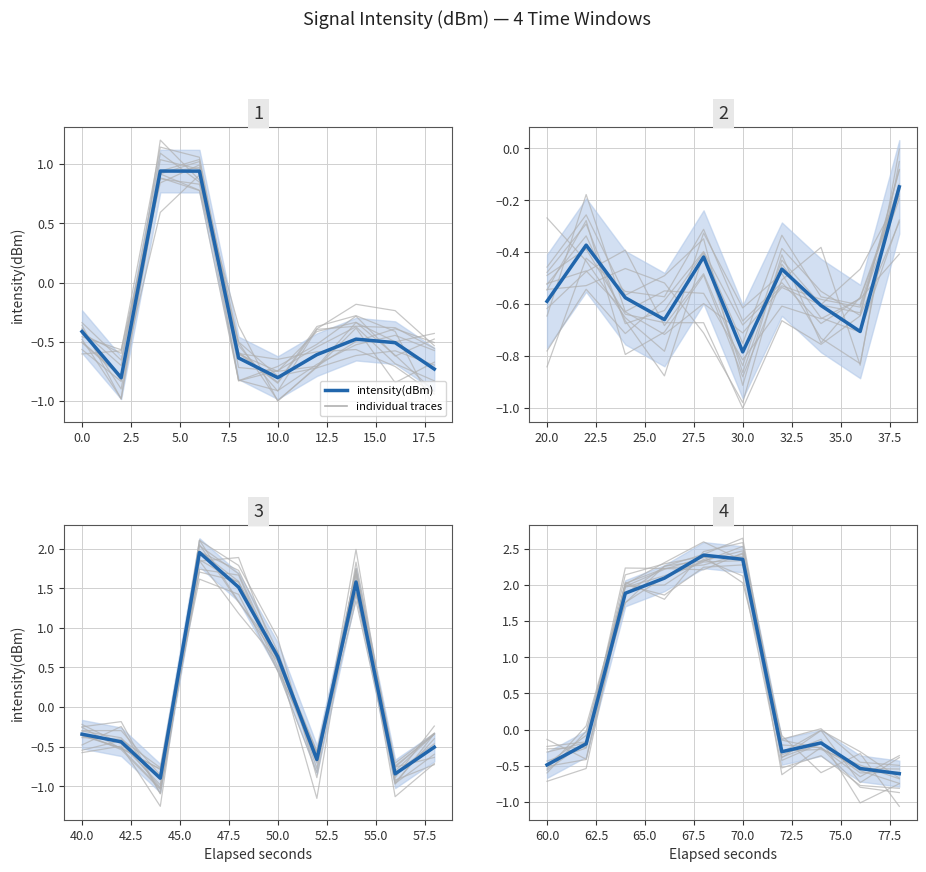

The intensity(dBm) panel 2 series shows -0.2 at 20.0. True or false?

False